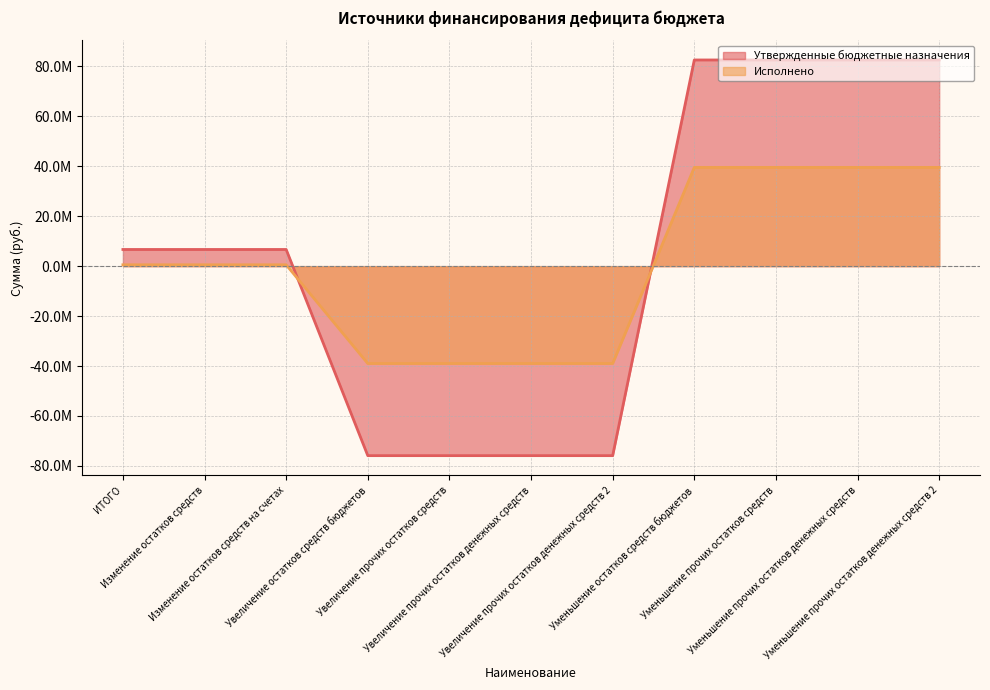

Which category has the highest value in the Утвержденные бюджетные назначения series?

Уменьшение остатков средств бюджетов